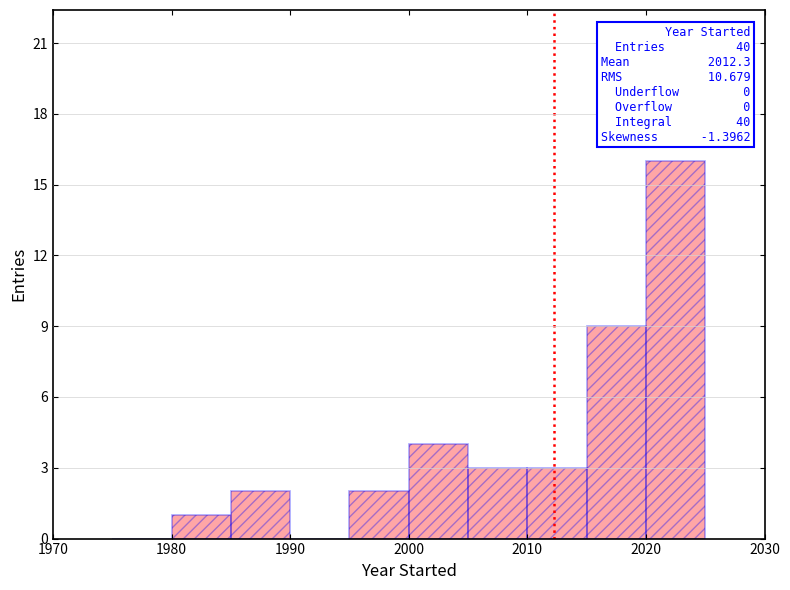

Over which range of the x-axis is the bar tallest?

2020 to 2025